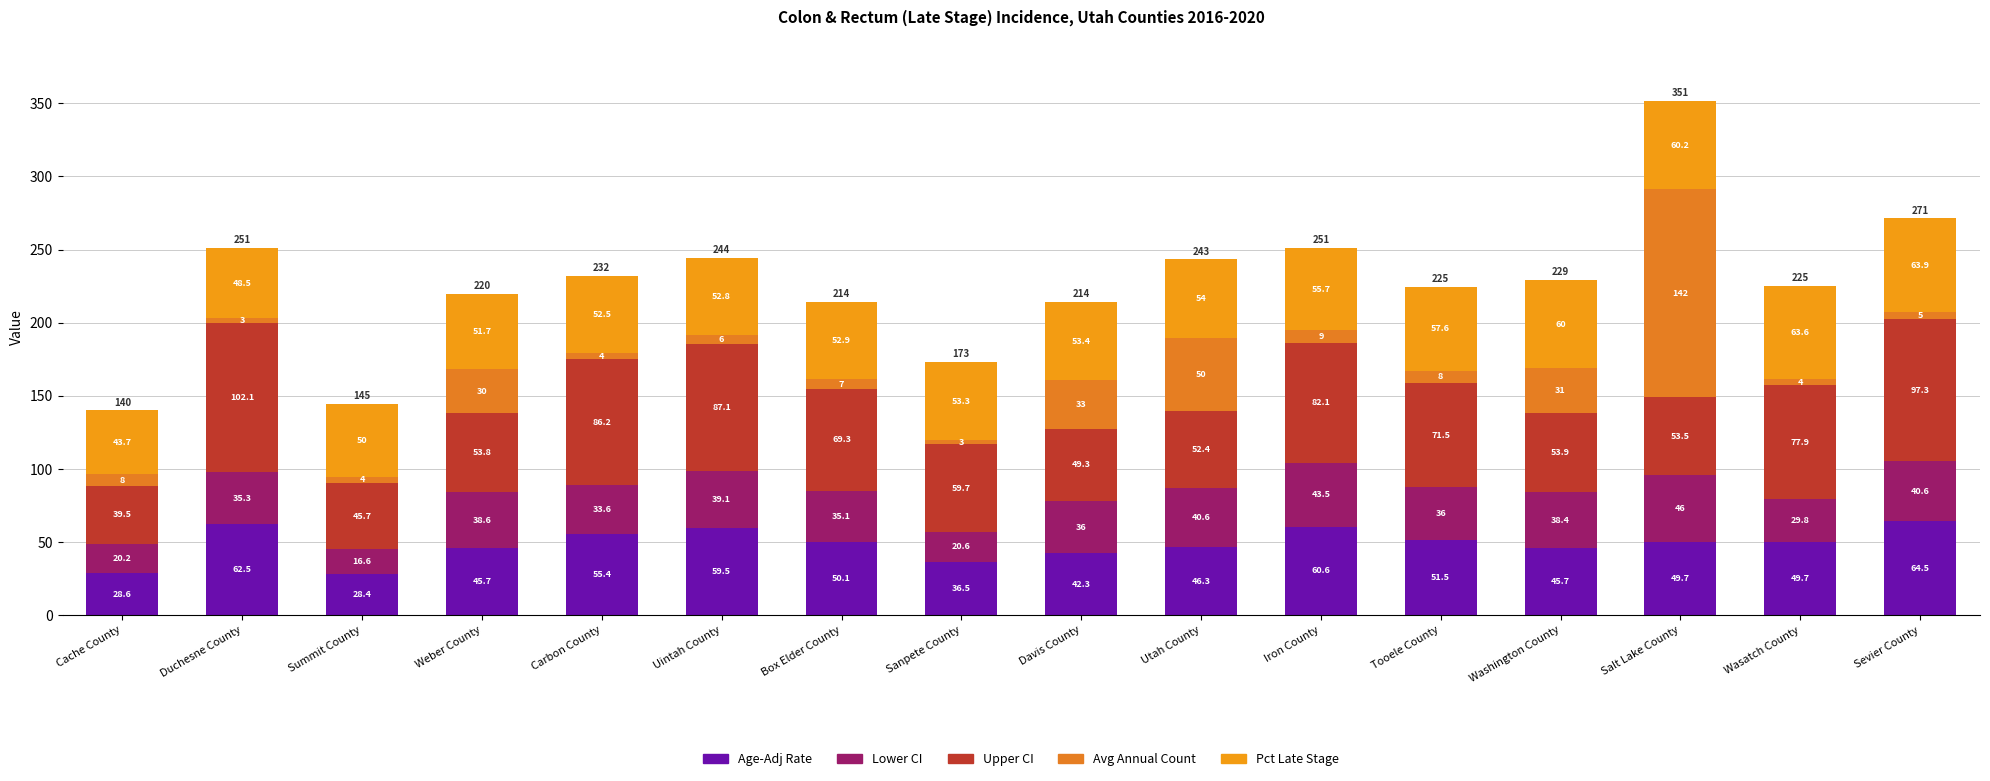

Does the chart contain any negative values?

No